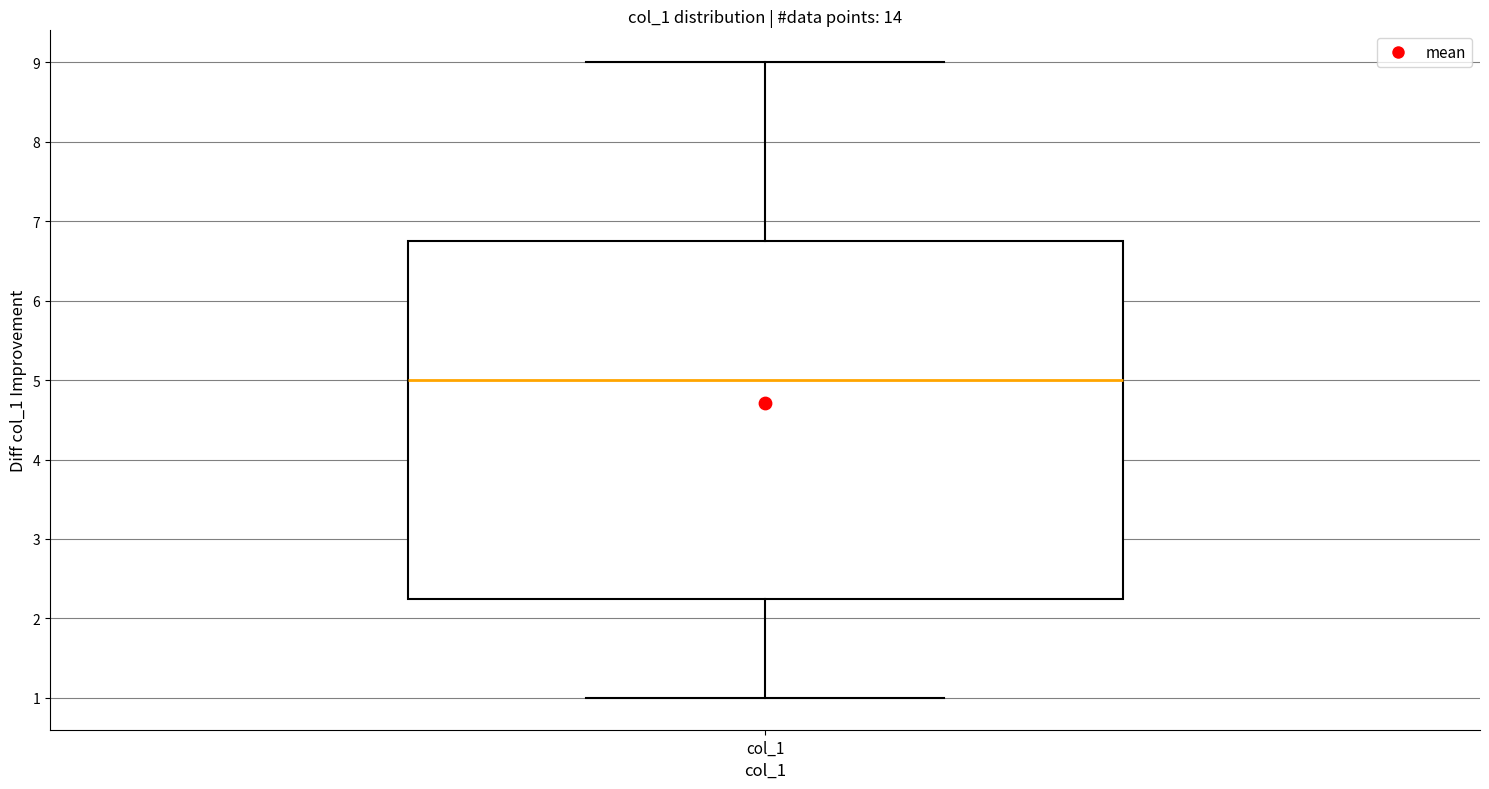

Where does the median line of the box for col_1 sit on the y-axis? The values are not printed on the chart, so give them approximately, as read against the axis.

5.0